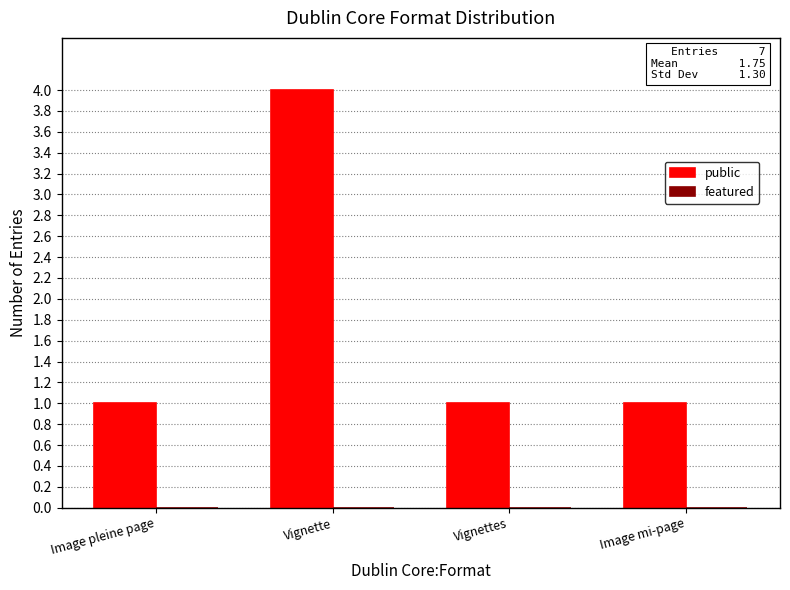

True or false: the data shows 1 at Image mi-page.

True